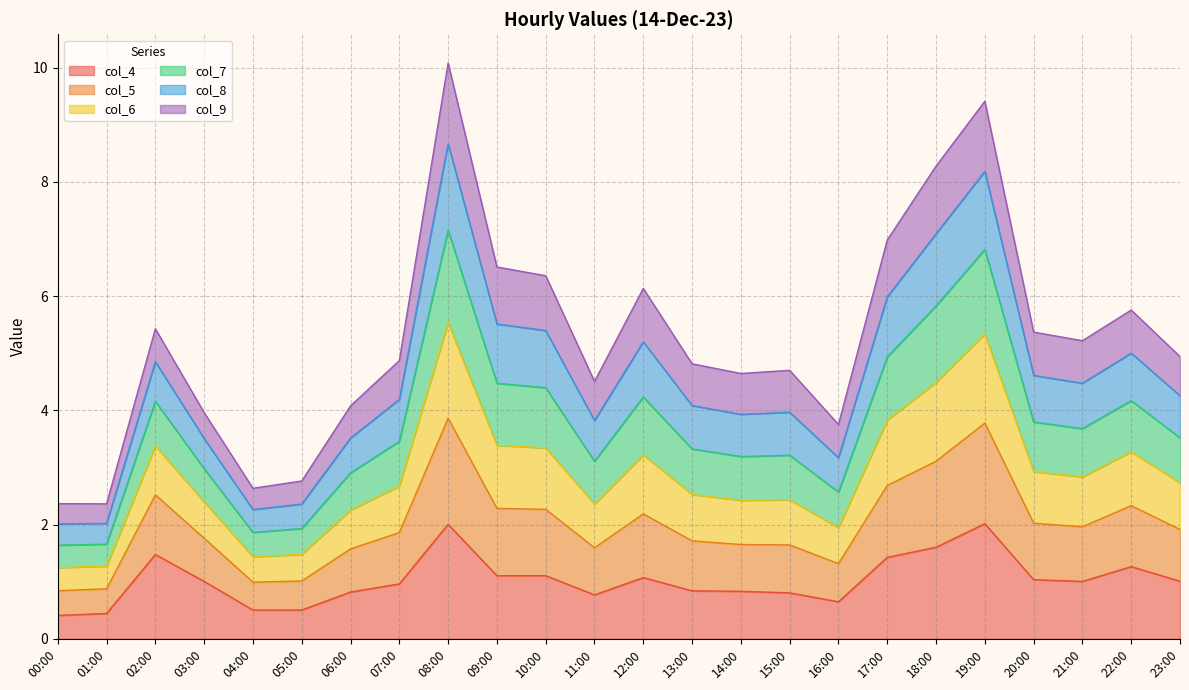

What is the total value across all series at 22:00?

5.8